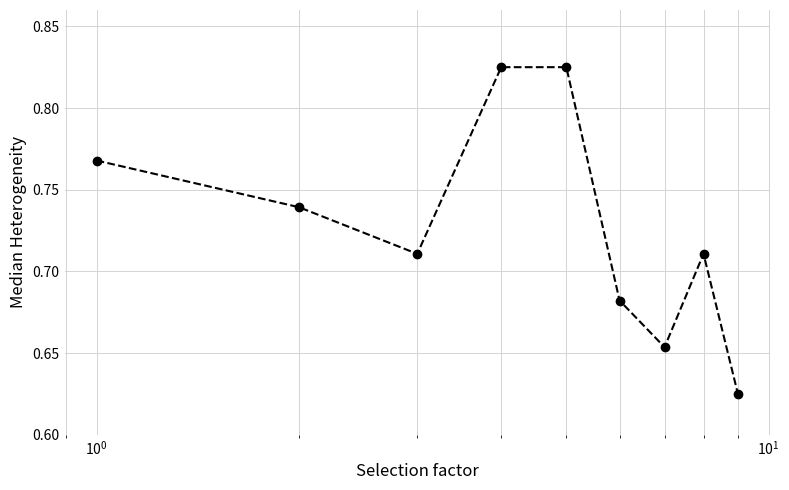

Count the values in the range 0 to 1.

9